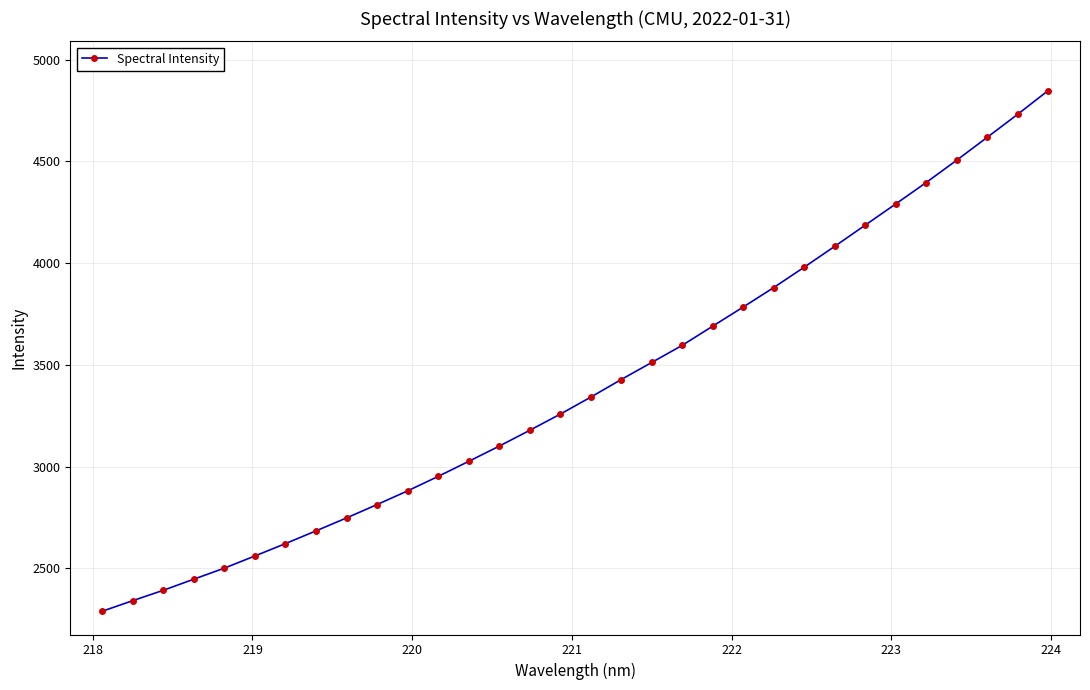

What is the smallest value displayed?

2288.4